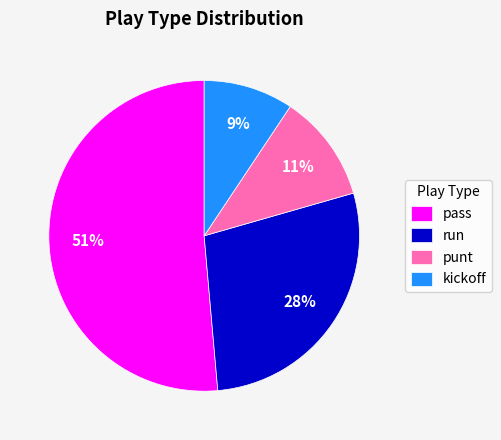

Between pass and run, which is larger?

pass